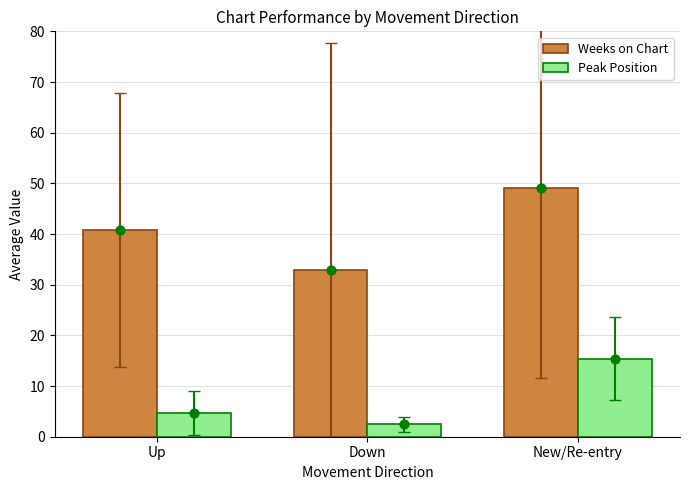

Is the value of Weeks on Chart at Up greater than the value of Peak Position at Down?

Yes